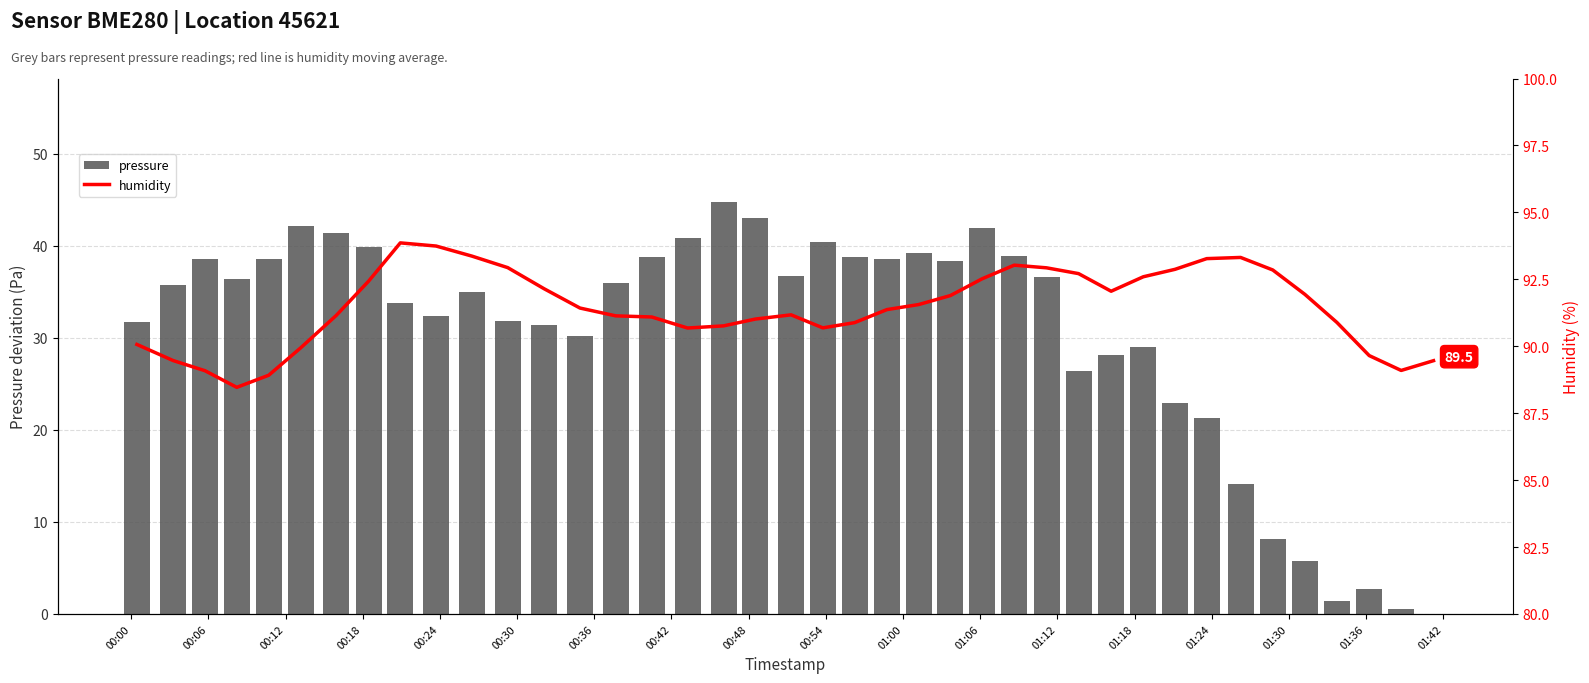

What is the highest value of the pressure series?

44.8